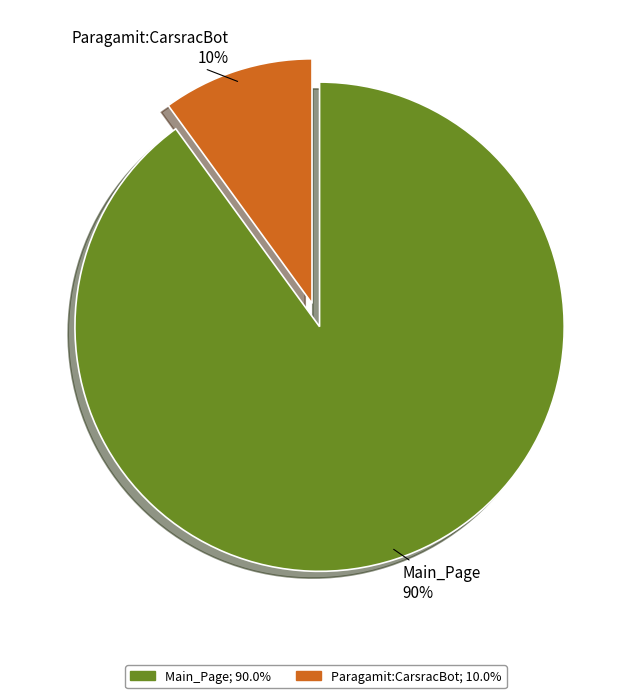

What is the majority slice?

Main_Page